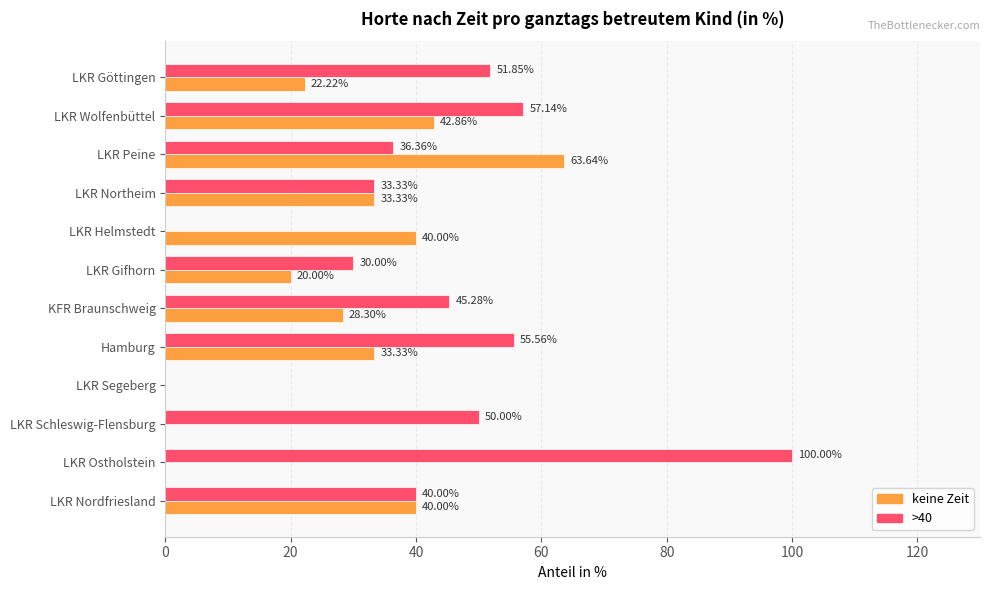

Where is >40 nearest to the value 50?

LKR Schleswig-Flensburg